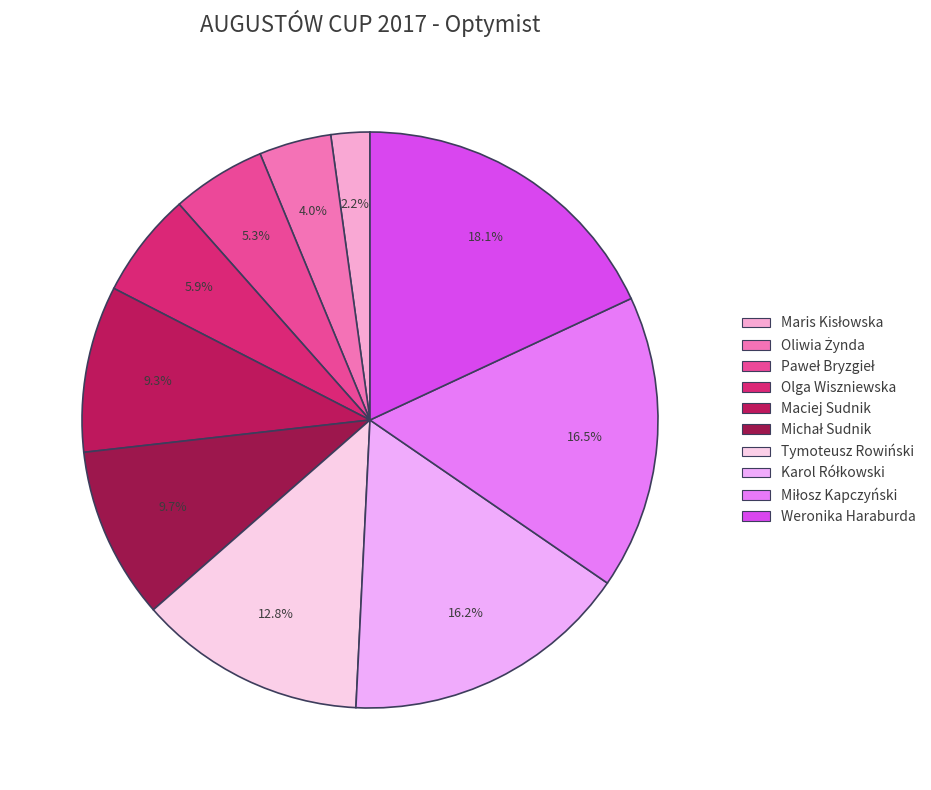

Rank the categories by value from highest to lowest.

Weronika Haraburda, Miłosz Kapczyński, Karol Rółkowski, Tymoteusz Rowiński, Michał Sudnik, Maciej Sudnik, Olga Wiszniewska, Paweł Bryzgieł, Oliwia Żynda, Maris Kisłowska